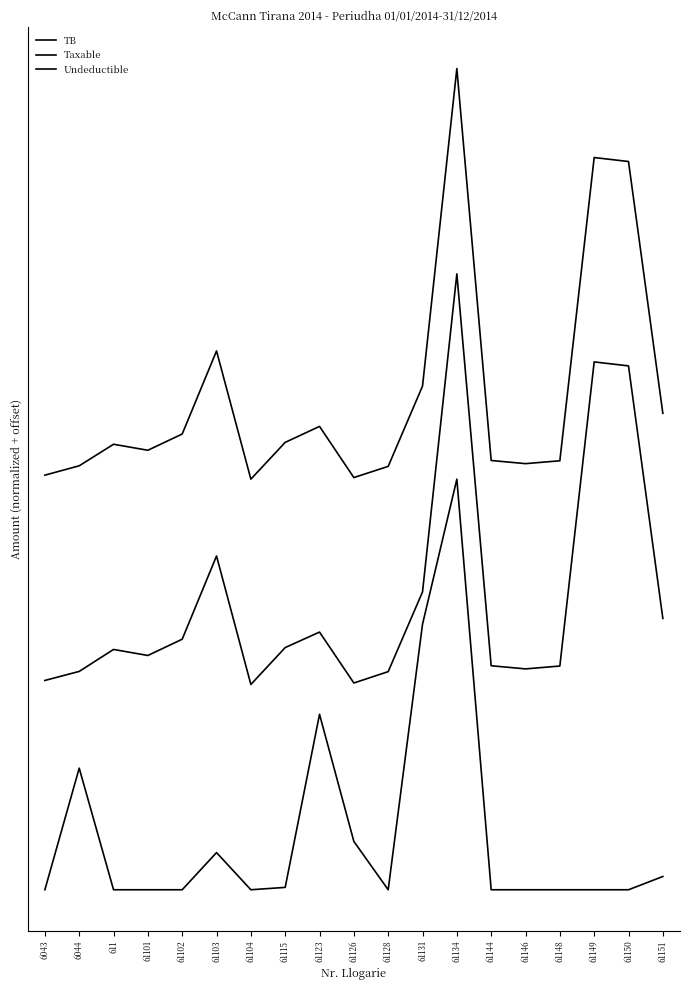

At how many categories does at least one series exceed 1?

18